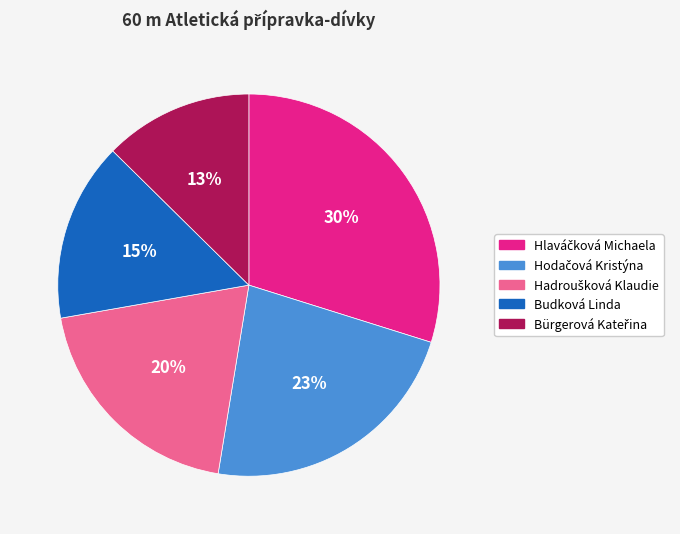

Does any single category account for the majority?

No